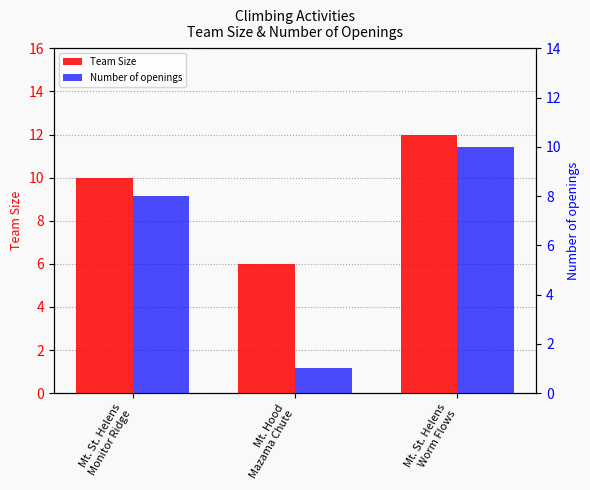

Which series has the largest range (max minus min)?

Number of openings